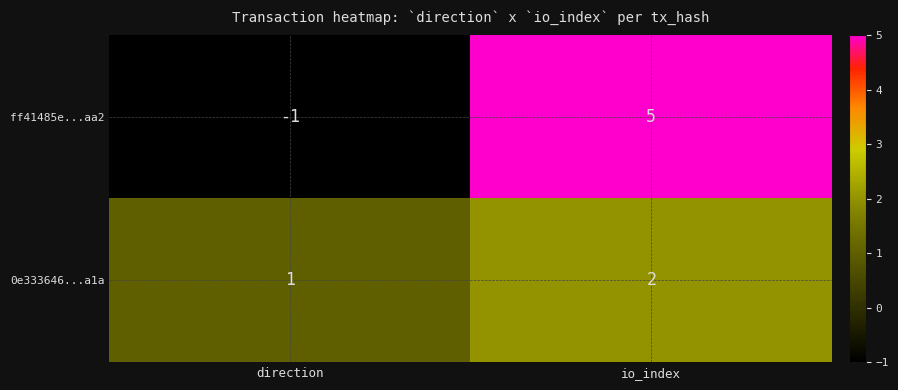

At how many categories does at least one series exceed 0?

2